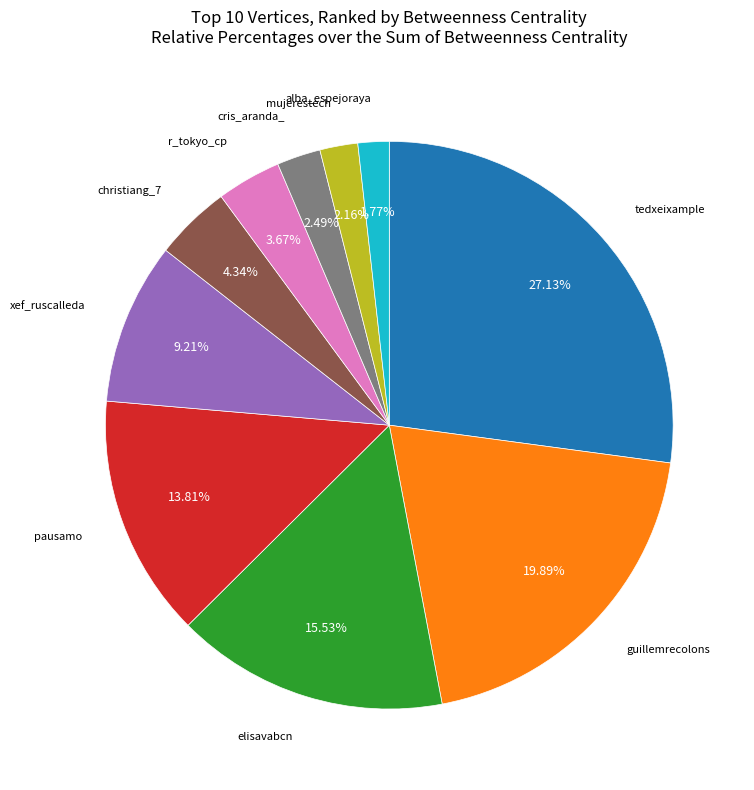

Is there a majority slice in this chart?

No